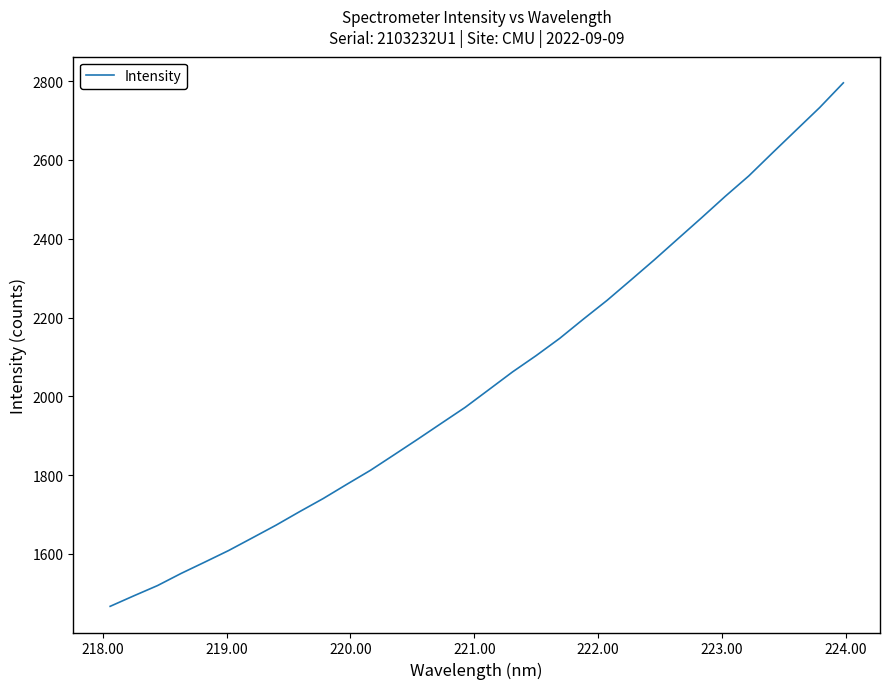

What is the difference between the maximum and minimum values?

1328.9